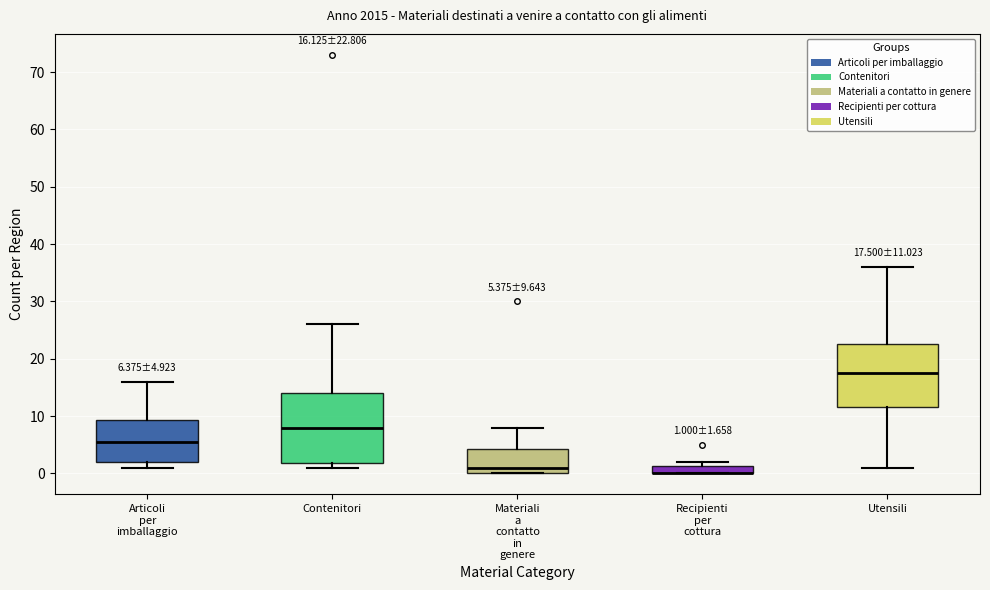

Comparing the boxes themselves (not the whiskers), which one is the tallest?

Contenitori